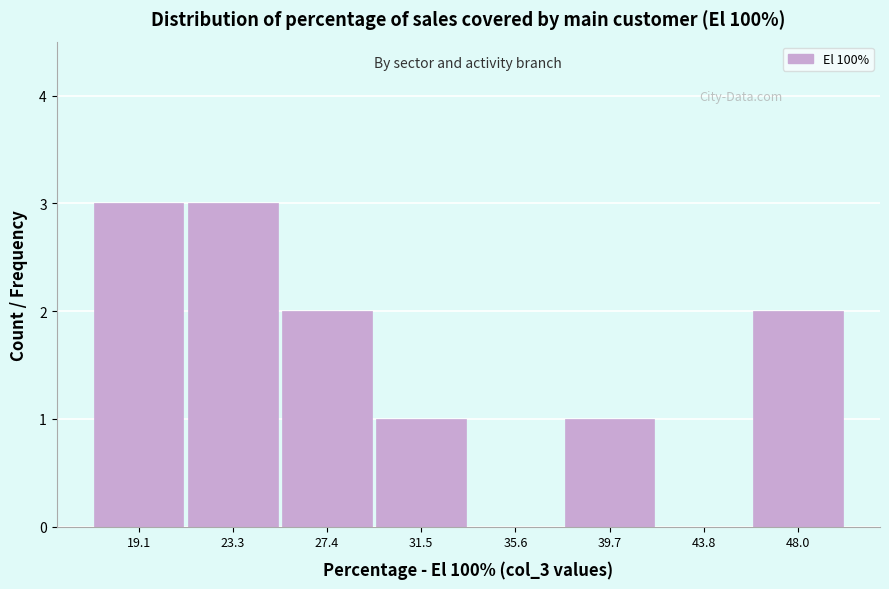

Reading left to right, list every bar in this chart as the range it spans on the x-axis followed by its height. Neither the bar edges nor the heights are printed on the chart, so give them approximately, as read against the axes.

17.0 to 21.0: 3
21.0 to 25.5: 3
25.5 to 29.5: 2
29.5 to 33.5: 1
33.5 to 37.5: 0
37.5 to 42.0: 1
42.0 to 46.0: 0
46.0 to 50.0: 2